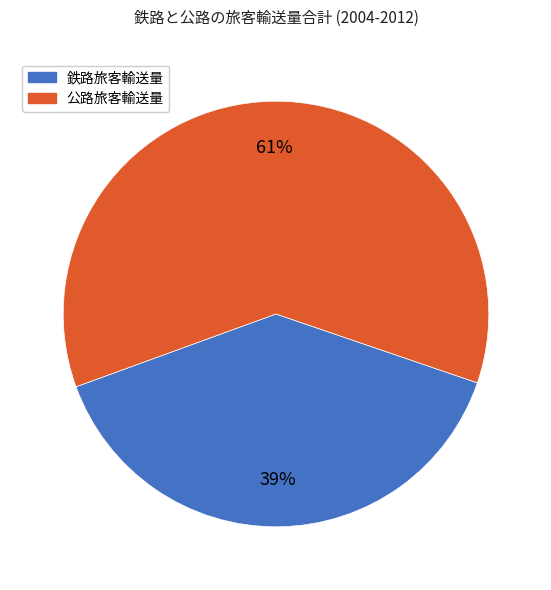

To the nearest percent, what is the difference between the largest and smallest slice percentages?

22%